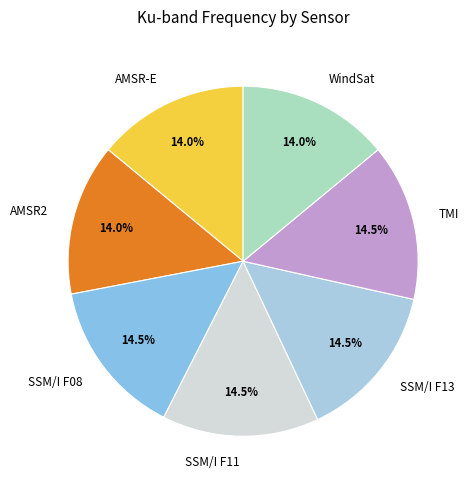

To the nearest percent, what is the average slice percentage?

14%